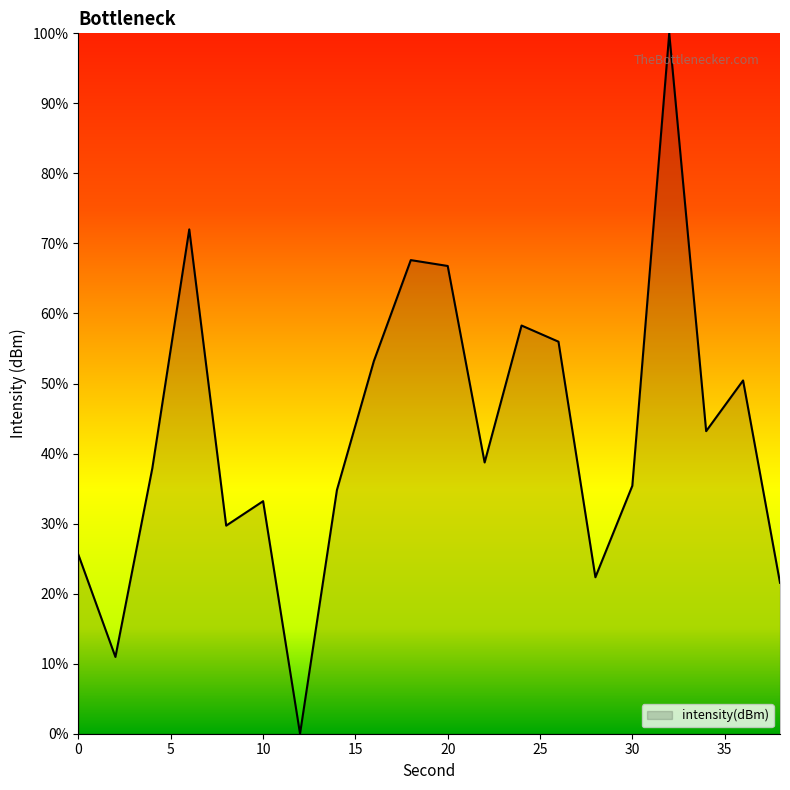

Does the chart display data point markers on the line(s)?

No